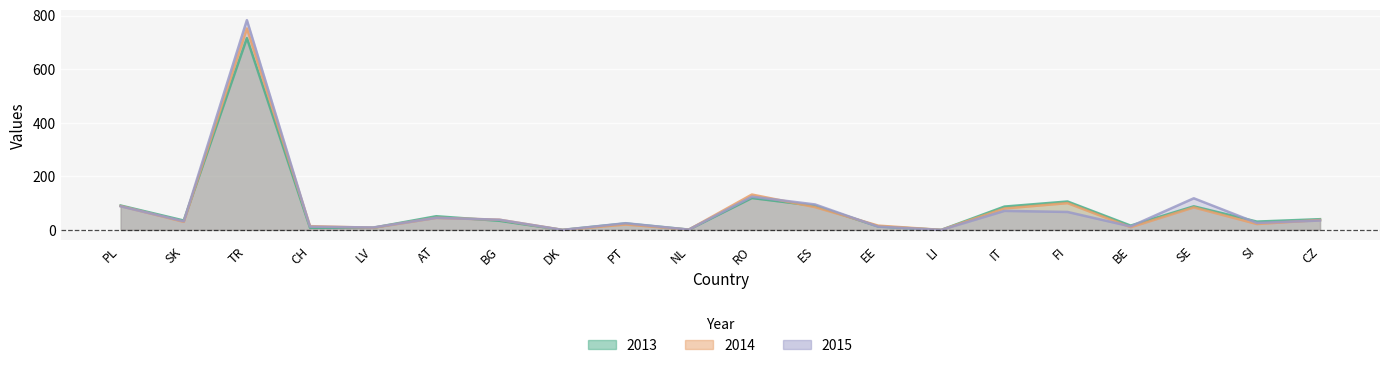

Is it true that 2014 equals 84 at SE?

True